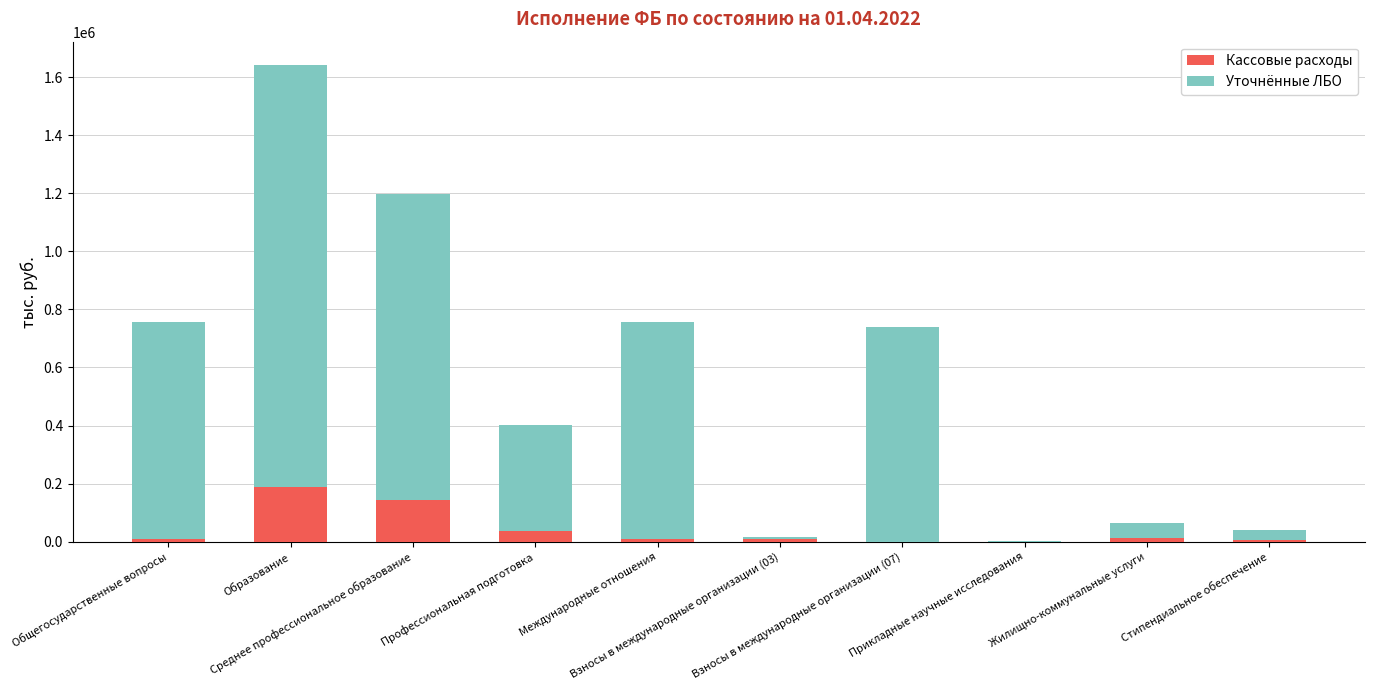

Does the chart contain stacked bars?

Yes